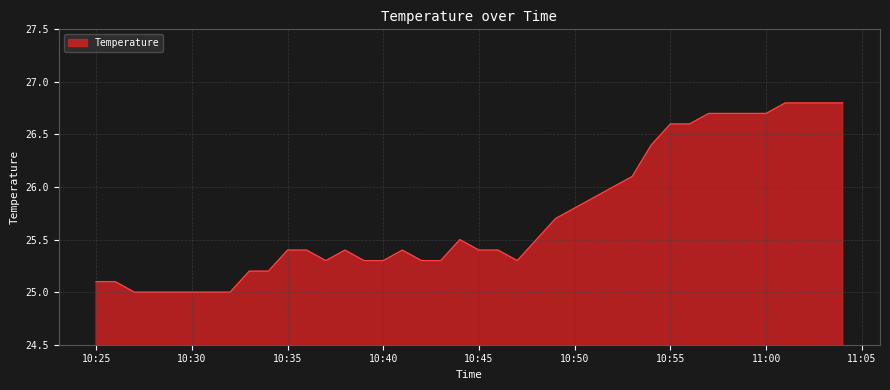

What is the difference between the maximum and minimum values?

1.8